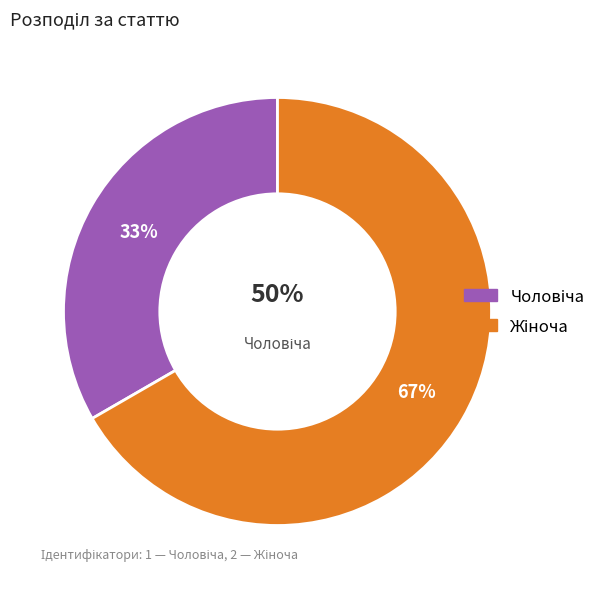

How many segments does this pie chart have?

2